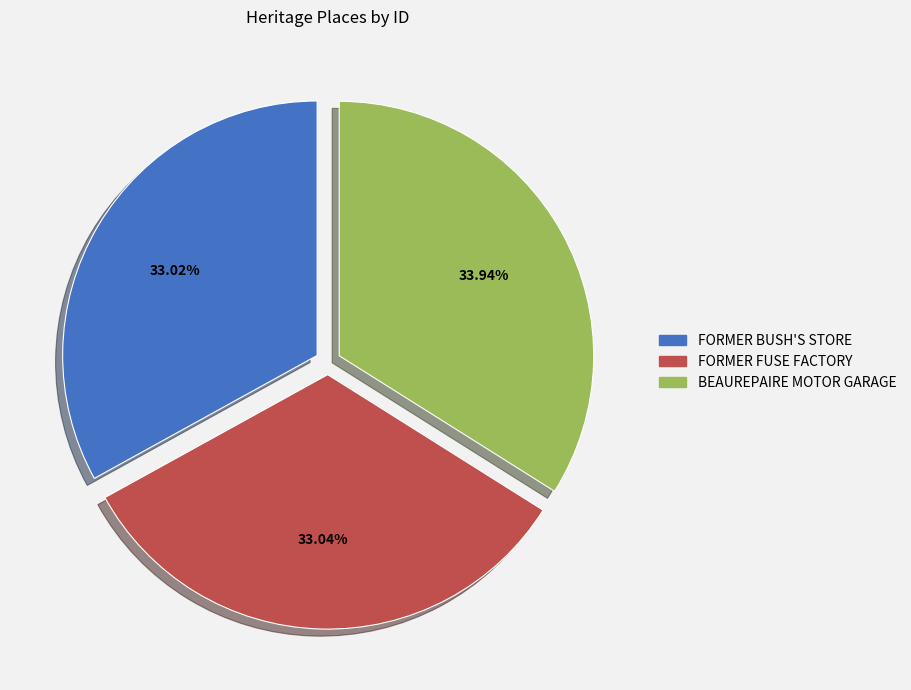

To the nearest percent, what is the average slice percentage?

33%